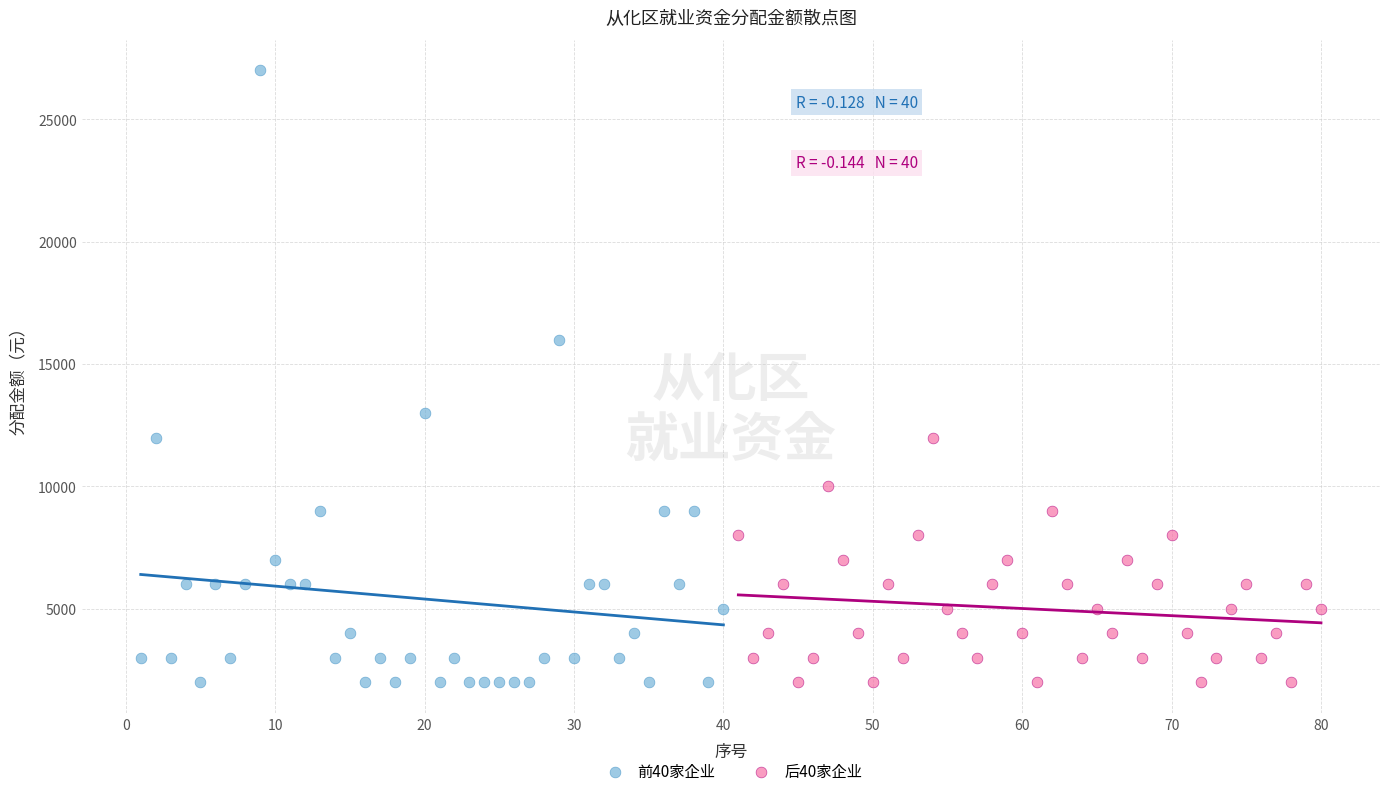

Which series contains the highest Y value?

前40家企业